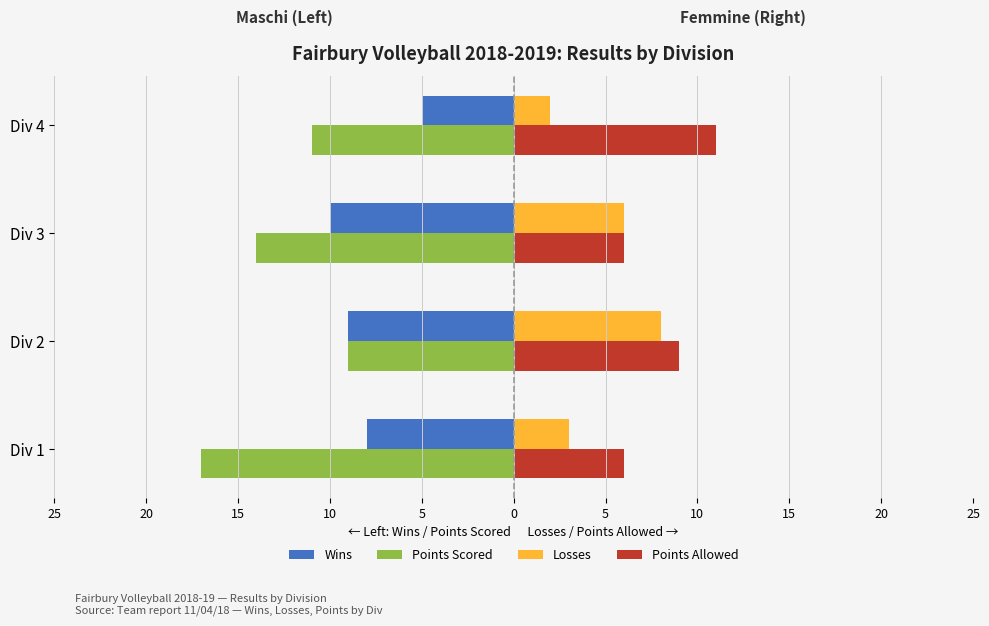

What is the value of the Points Allowed bar at the 4th from the left?

11